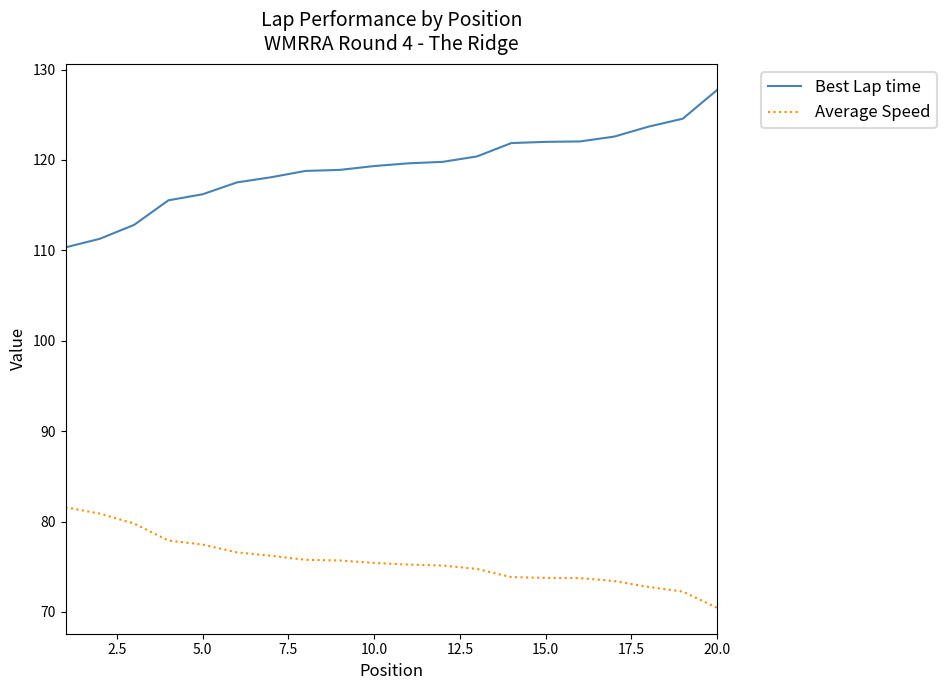

Which series has the largest total across all categories?

Best Lap time